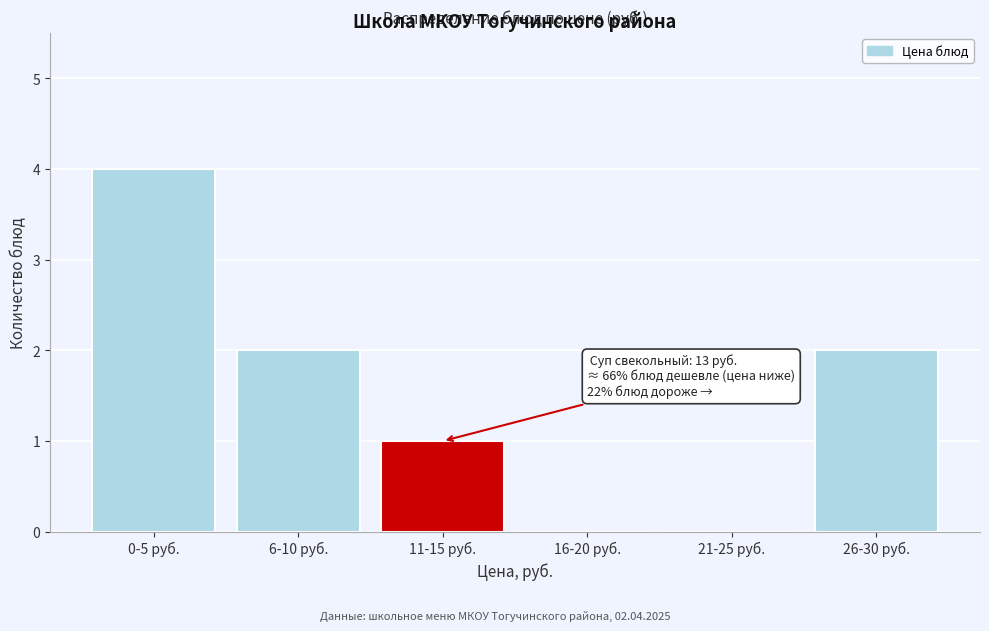

Reading right to left, what are all the values shown in this chart?

26-30 руб.=2	21-25 руб.=0	16-20 руб.=0	11-15 руб.=1	6-10 руб.=2	0-5 руб.=4